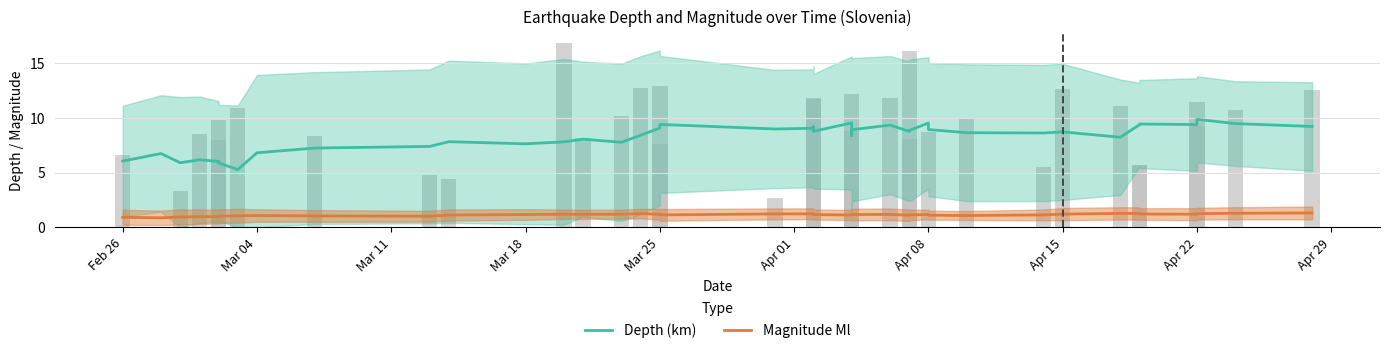

What is the difference between the second highest and second lowest values in the Depth (km) series?

3.7